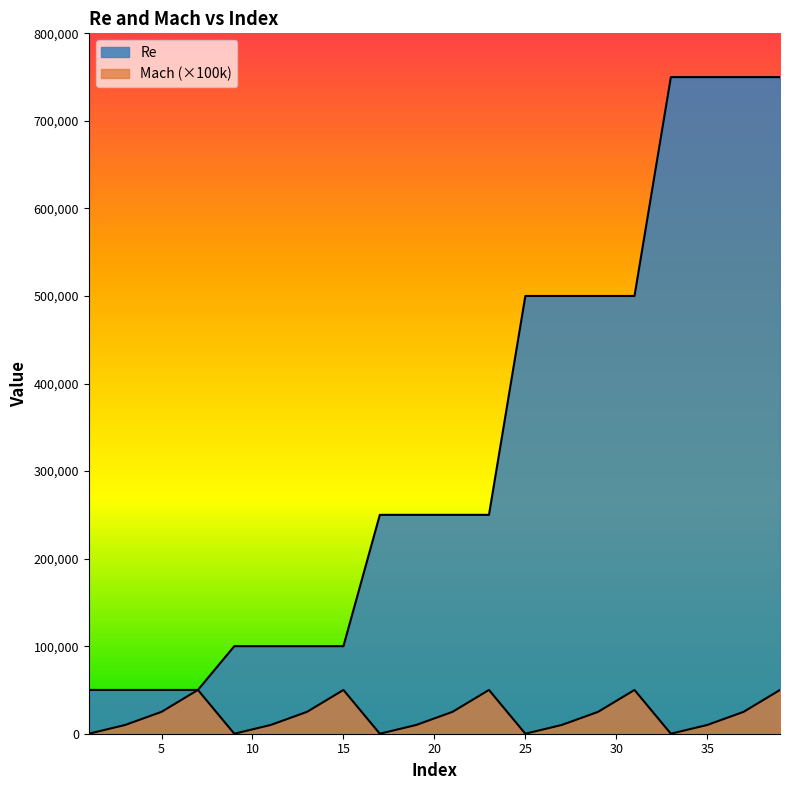

True or false: Mach and Re intersect in this chart.

False